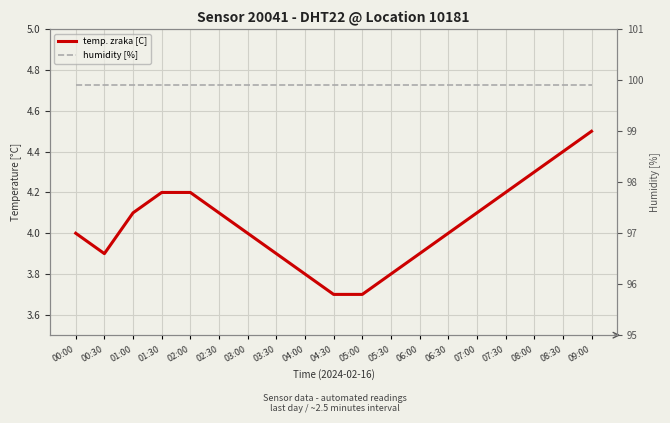

Which label corresponds to the smallest value in the chart?

04:30